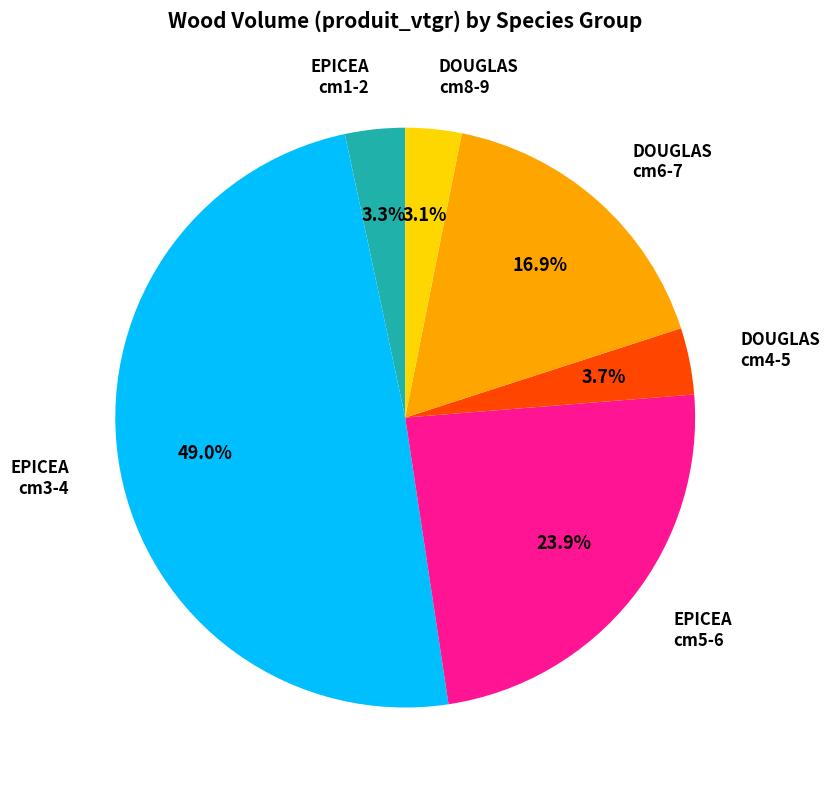

How many segments does this pie chart have?

6